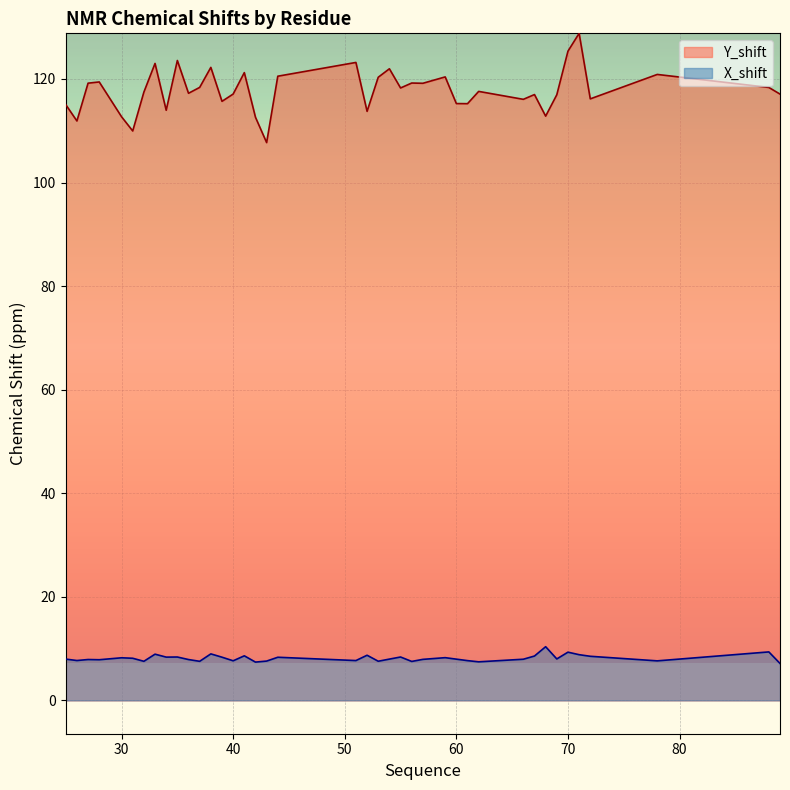

True or false: X_shift and Y_shift intersect in this chart.

False